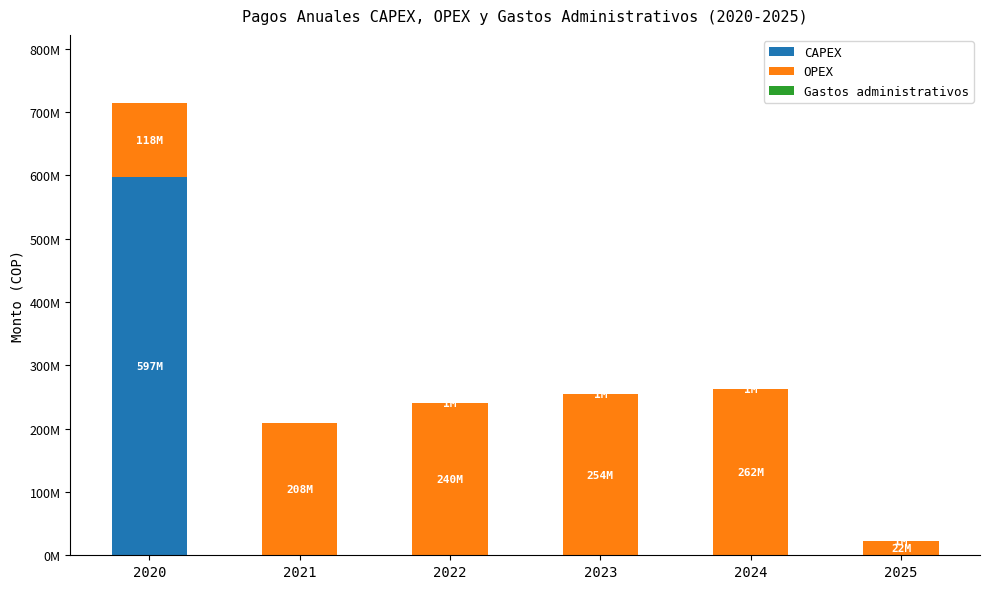

What are all the series names shown in the legend?

CAPEX, OPEX, Gastos administrativos